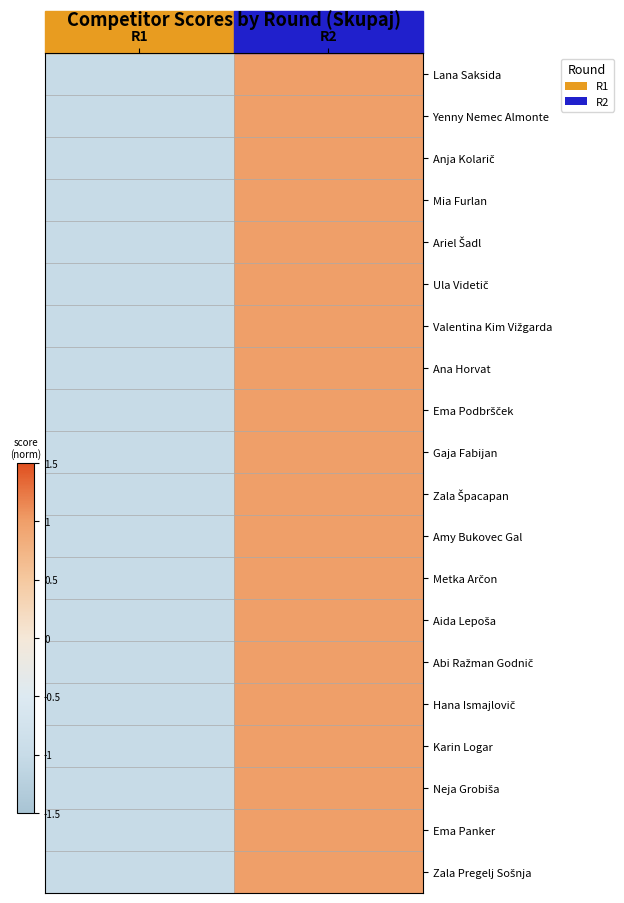

List the series in order of their peak value, lowest first.

Ariel Šadl, Anja Kolarič, Lana Saksida, Hana Ismajlovič, Karin Logar, Metka Arčon, Ema Panker, Yenny Nemec Almonte, Mia Furlan, Ula Videtič, Ana Horvat, Ema Podbršček, Zala Špacapan, Zala Pregelj Sošnja, Aida Lepoša, Neja Grobiša, Abi Ražman Godnič, Gaja Fabijan, Amy Bukovec Gal, Valentina Kim Vižgarda